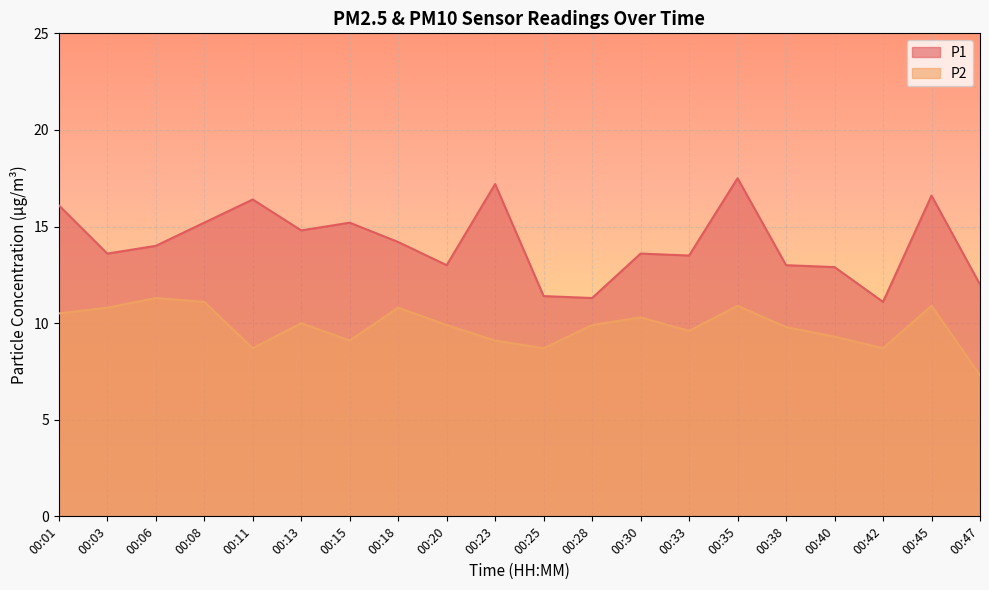

How many lines are shown in the chart?

2